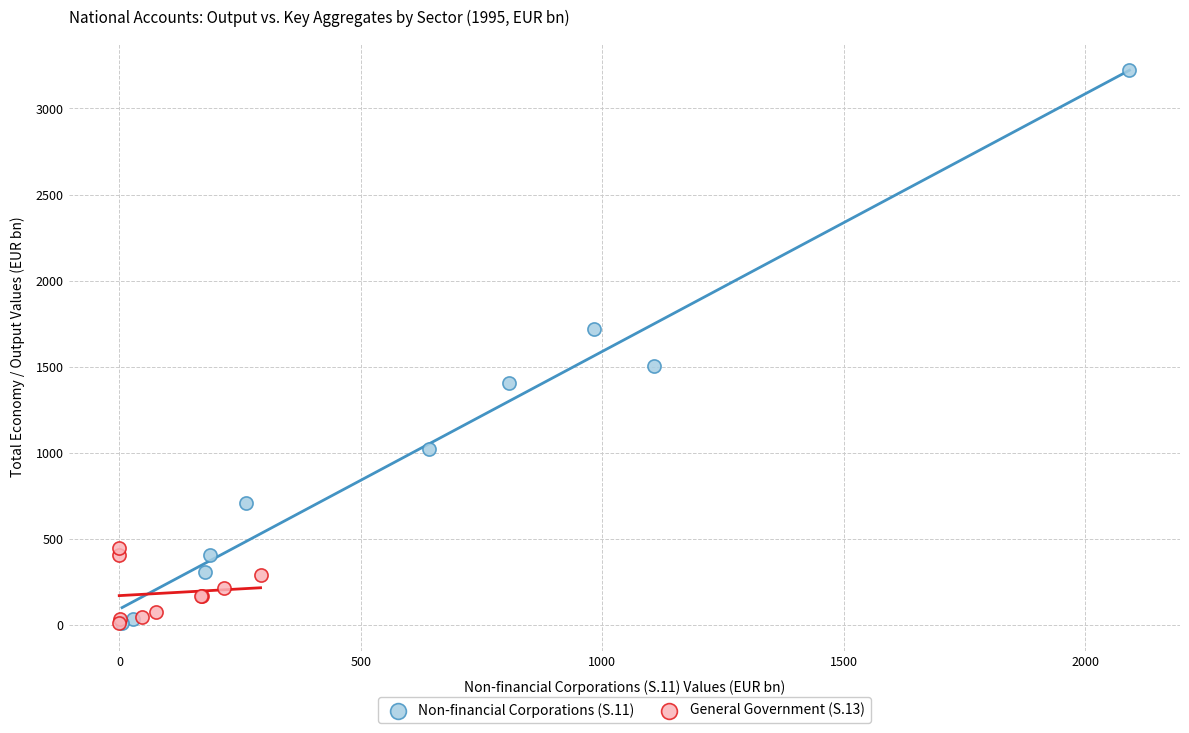

Which series reaches the maximum Y coordinate?

Non-financial Corporations (S.11)